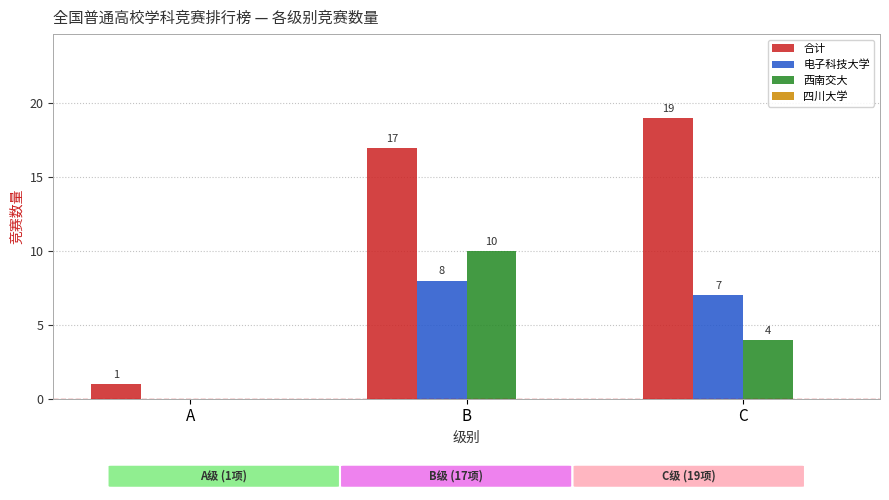

Is the value of 合计 at B greater than the value of 西南交大 at C?

Yes